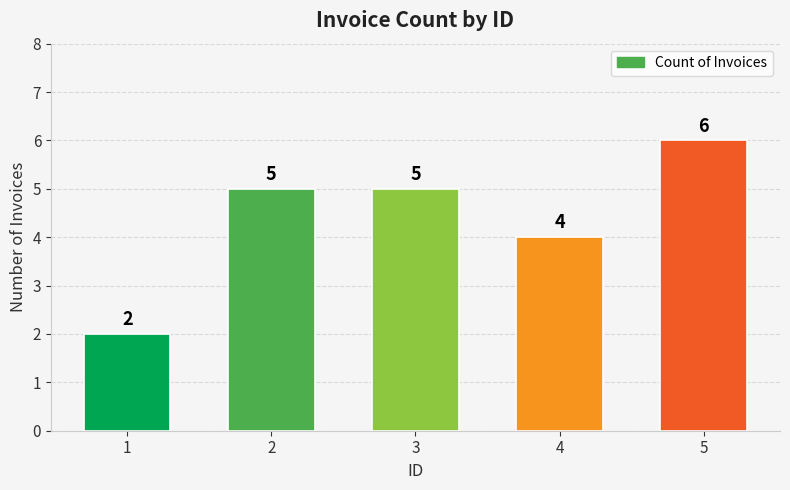

What value does the data have at 2?

5